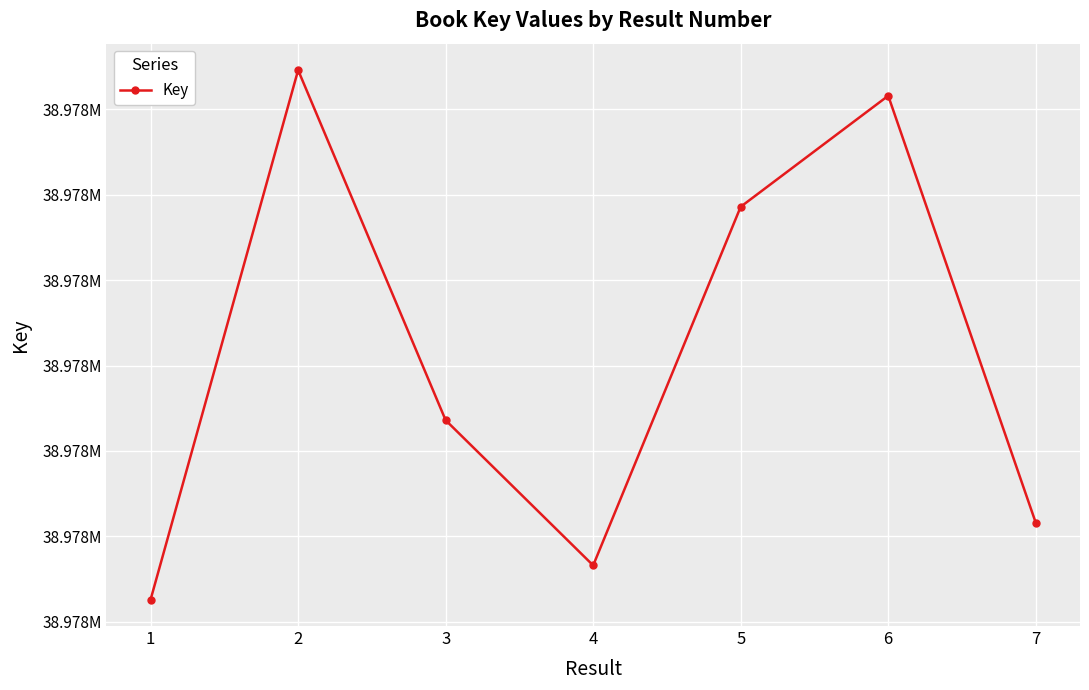

Does the chart have visible grid lines?

Yes